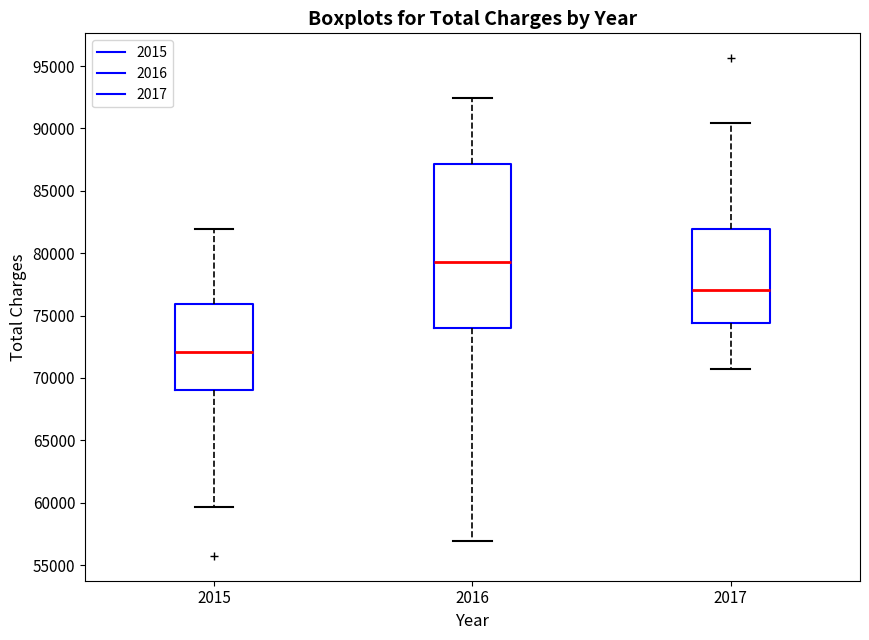

Comparing the boxes themselves (not the whiskers), which one is the tallest?

2016